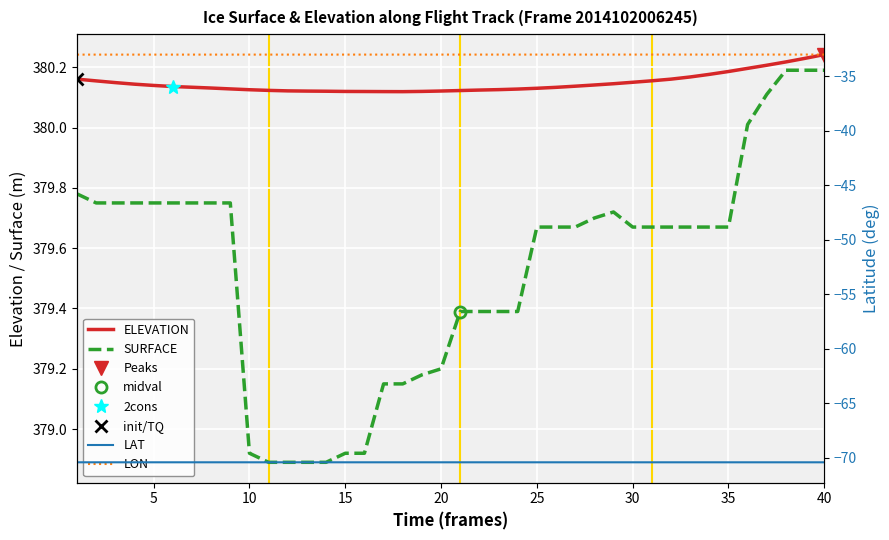

True or false: LAT and SURFACE intersect in this chart.

False